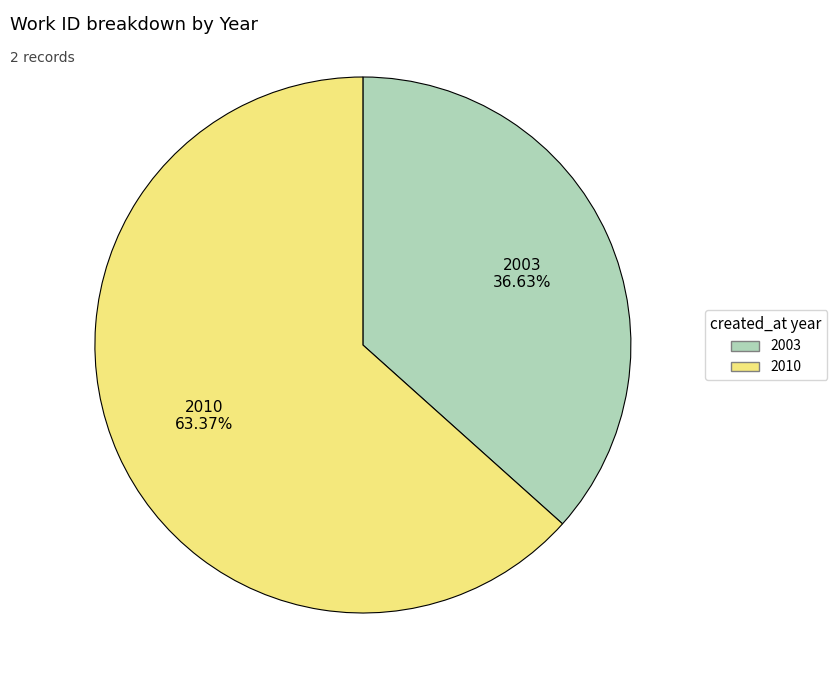

Does any single category account for the majority?

Yes